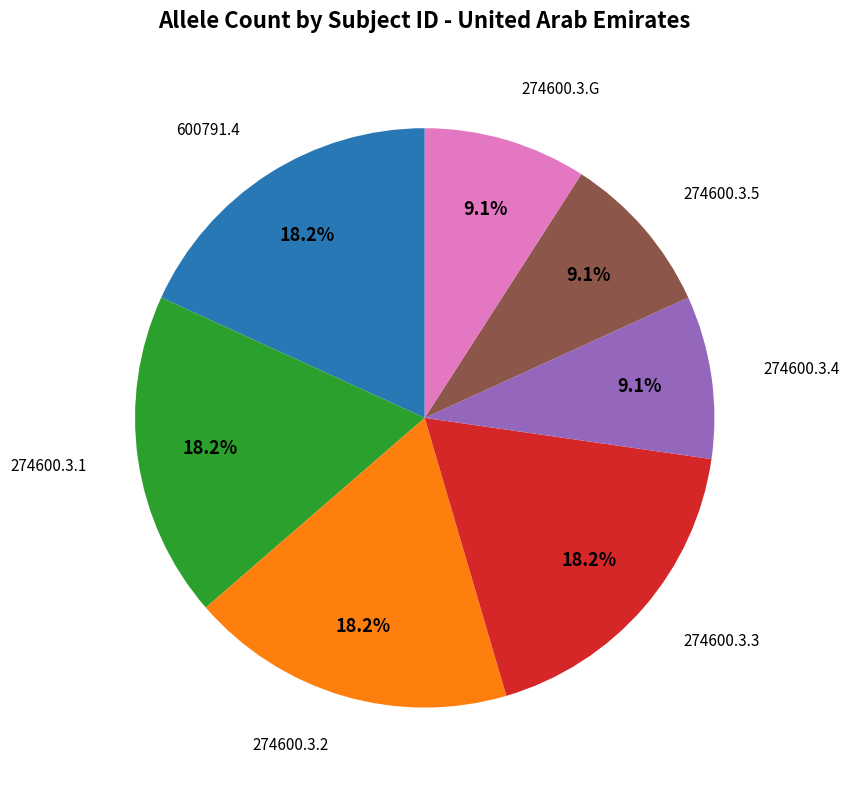

Does any single category account for the majority?

No